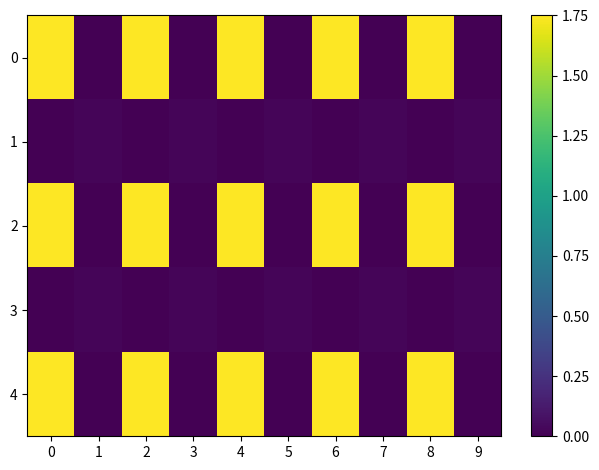

Which series has the widest spread of values?

row_0